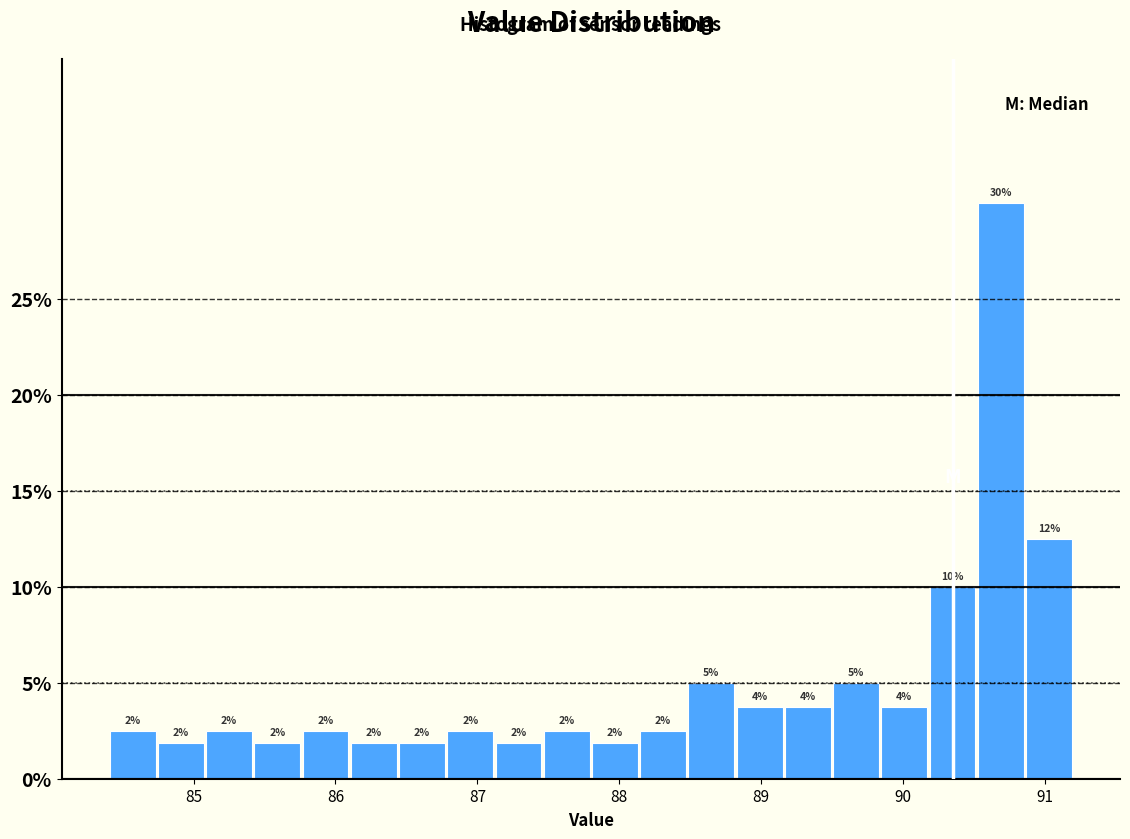

Around what value on the x-axis is the tallest bar? Give the approximate position of its centre, as read against the axis.

90.7